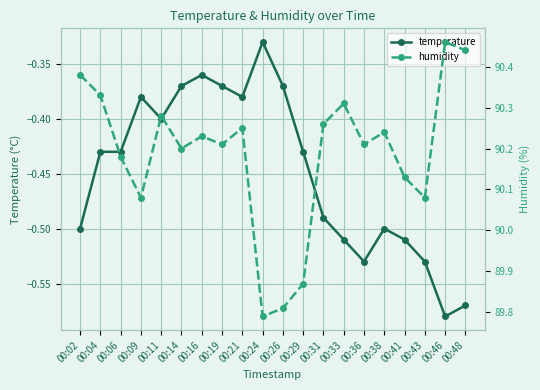

Rank the series at 00:26 from highest to lowest value.

humidity, temperature